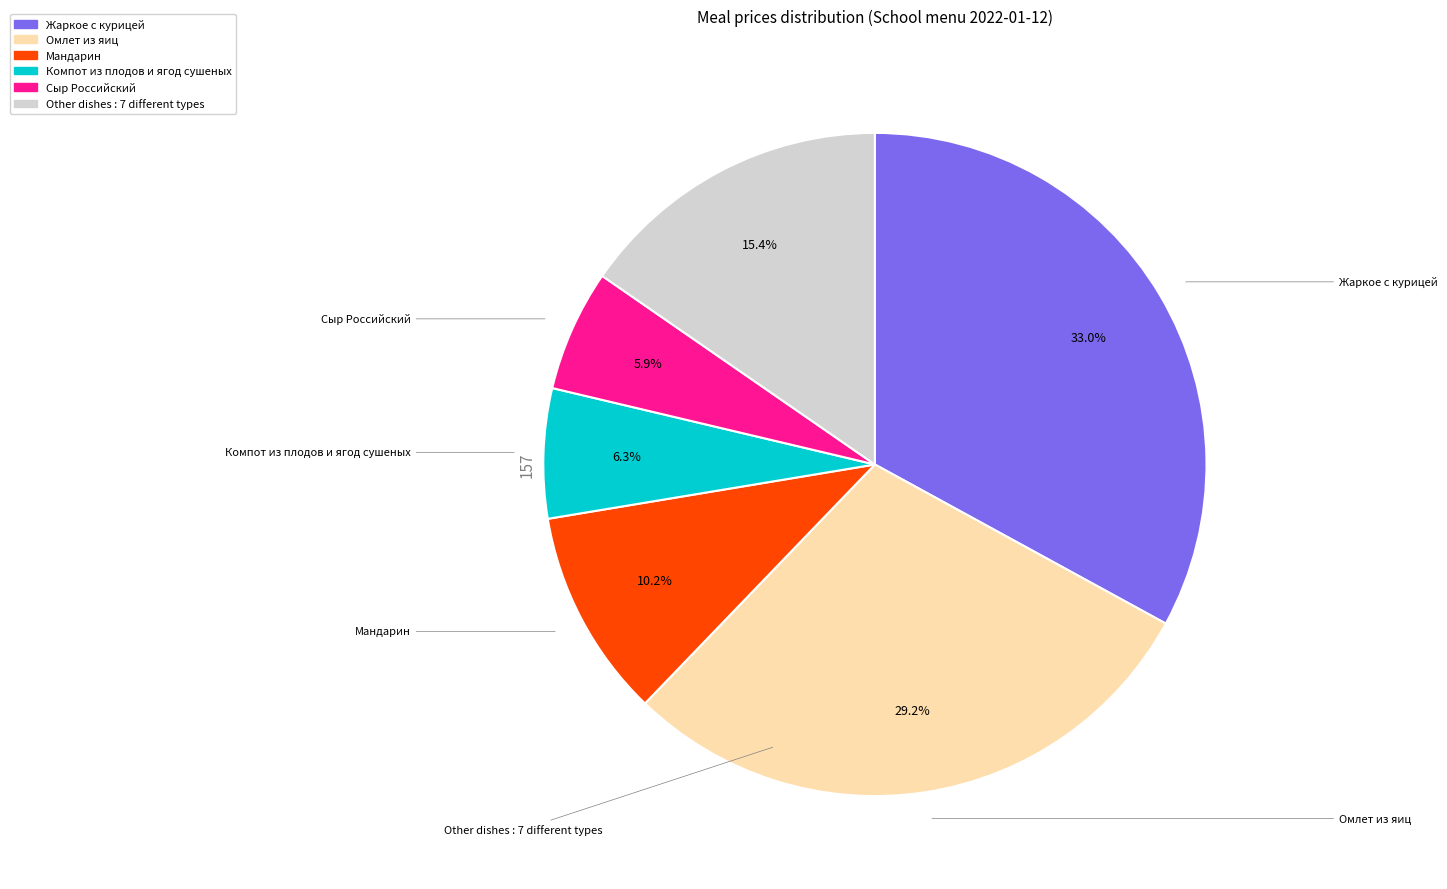

Is there any slice that represents more than half of the pie?

No